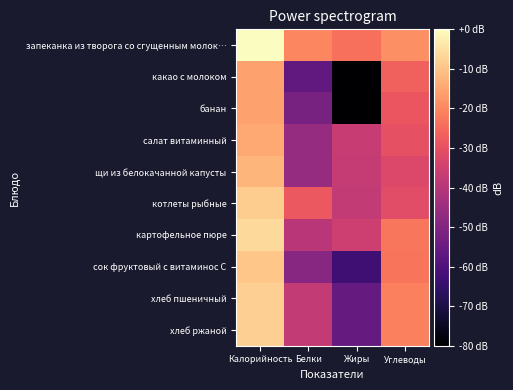

Reading left to right, what are all the values shown in this chart?

запеканка из творога со сгущенным молок…: Калорийность=-0.0	Белки=-20.0	Жиры=-23.8	Углеводы=-18.7
какао с молоком: Калорийность=-15.7	Белки=-56.3	Жиры=-80.0	Углеводы=-26.9
банан: Калорийность=-15.9	Белки=-52.0	Жиры=-80.0	Углеводы=-28.8
салат витаминный: Калорийность=-14.6	Белки=-46.2	Жиры=-36.7	Углеводы=-30.0
щи из белокачанной капусты: Калорийность=-12.3	Белки=-46.0	Жиры=-37.1	Углеводы=-32.3
котлеты рыбные: Калорийность=-8.4	Белки=-28.4	Жиры=-37.4	Углеводы=-31.2
картофельное пюре: Калорийность=-6.2	Белки=-39.2	Жиры=-35.3	Углеводы=-22.7
сок фруктовый с витаминос С: Калорийность=-9.7	Белки=-48.9	Жиры=-62.9	Углеводы=-22.8
хлеб пшеничный: Калорийность=-7.9	Белки=-37.3	Жиры=-55.9	Углеводы=-21.0
хлеб ржаной: Калорийность=-7.9	Белки=-37.3	Жиры=-55.9	Углеводы=-21.0